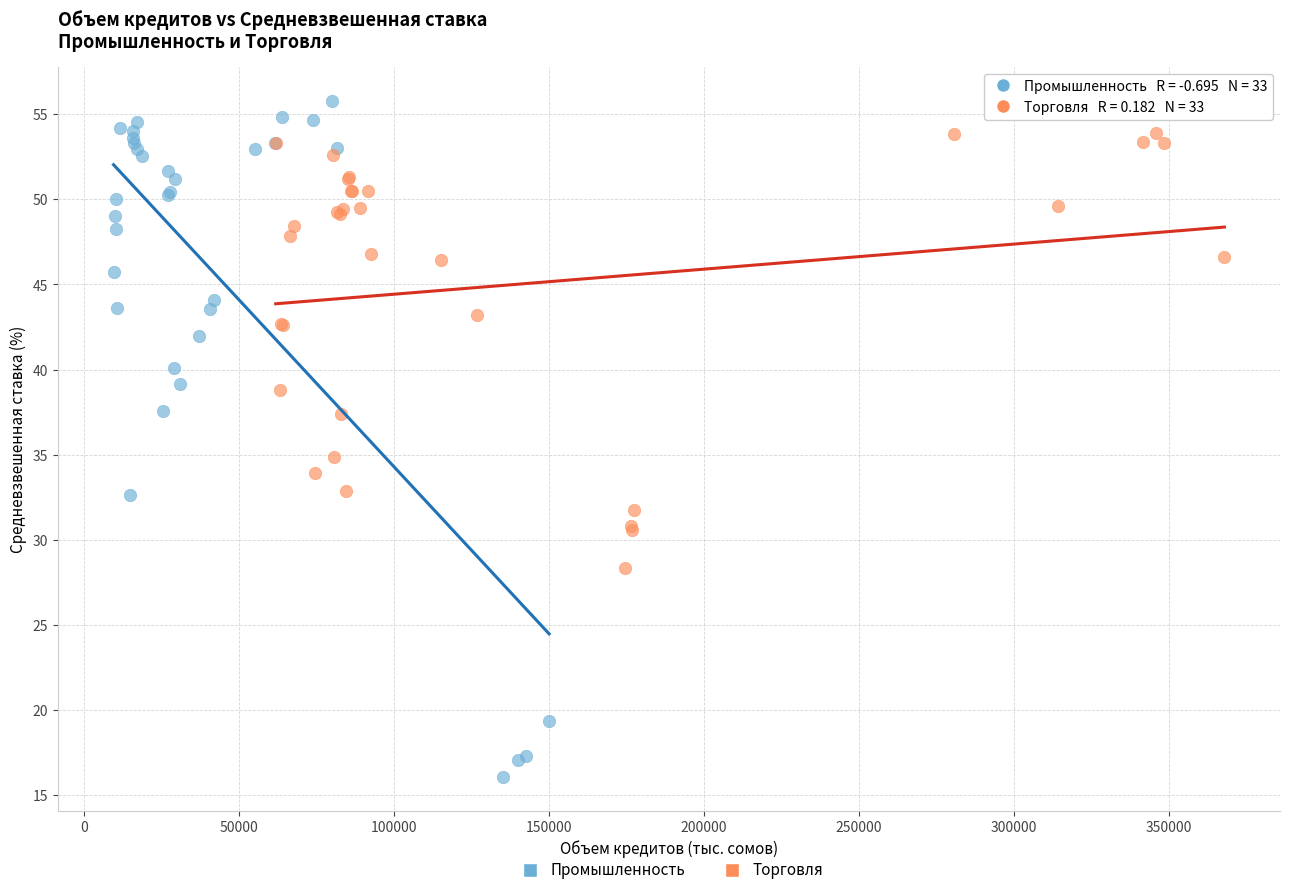

Which series reaches the minimum Y coordinate?

Промышленность